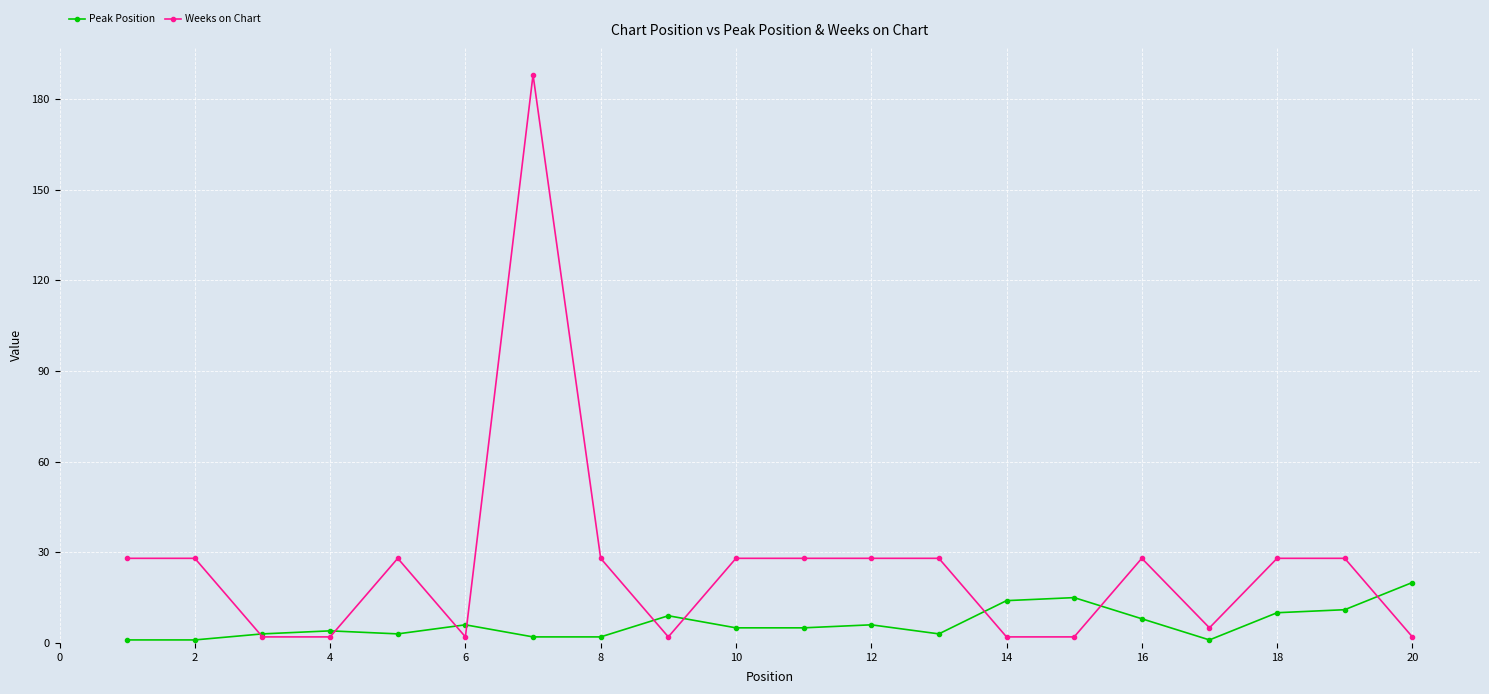

Which series has the widest spread of values?

Weeks on Chart